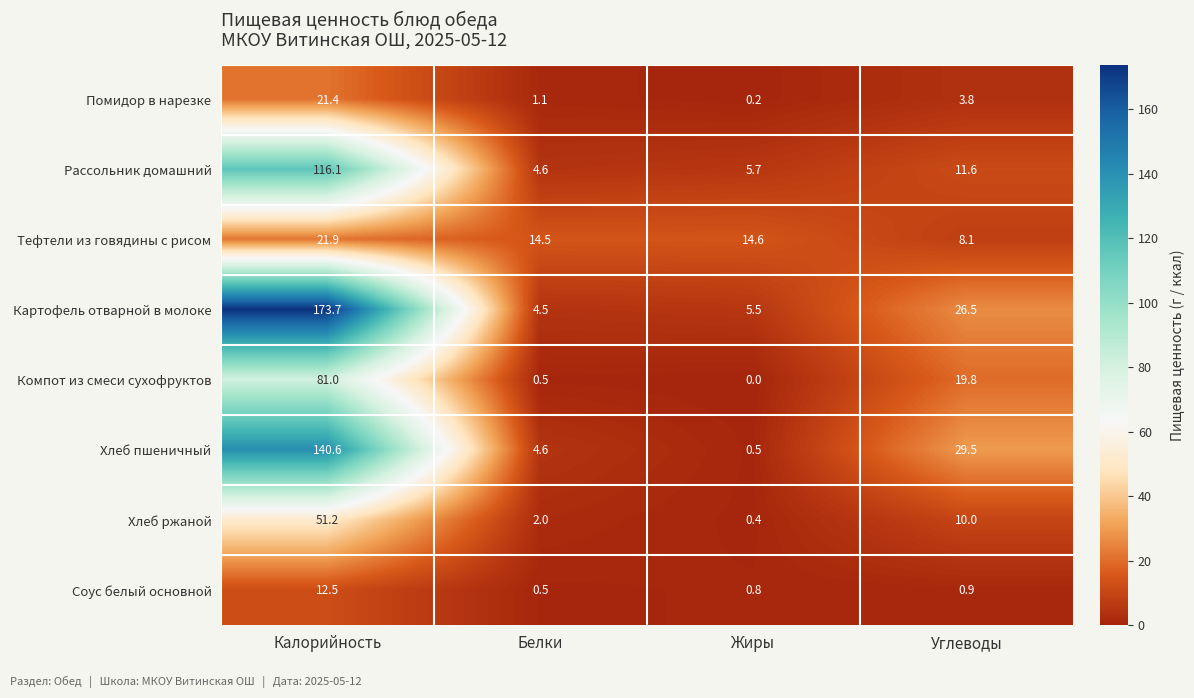

What is the total value across all series at Белки?

32.3